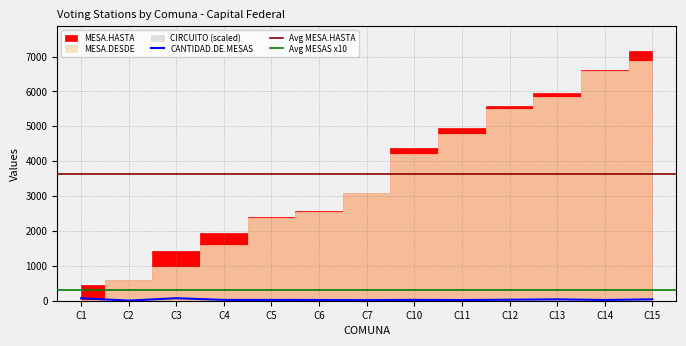

Where do MESA.DESDE and CANTIDAD.DE.MESAS first cross each other?

1 and 2